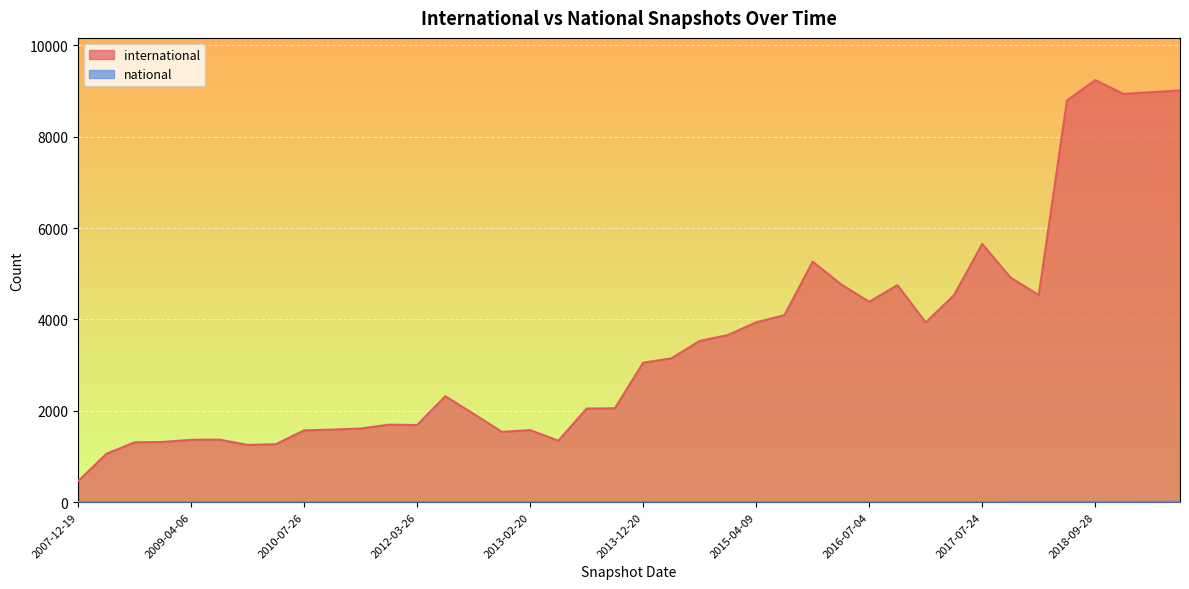

At which category does the chart reach its peak across all series?

2018-09-28